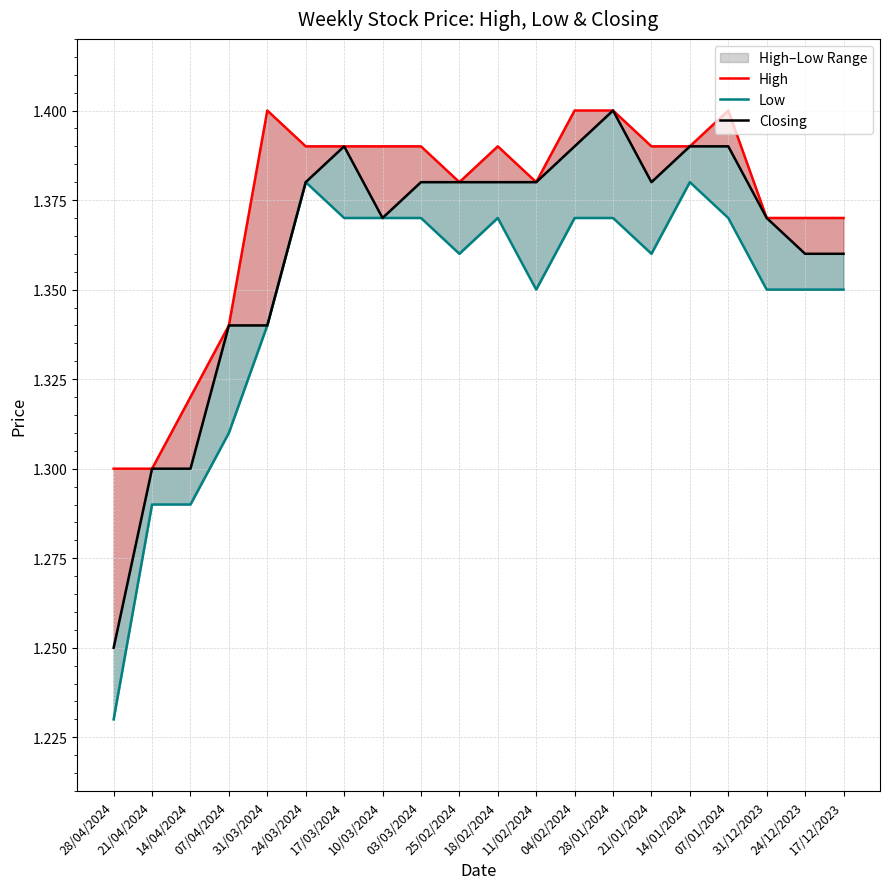

What is the label of the 14th point from the right?

17/03/2024